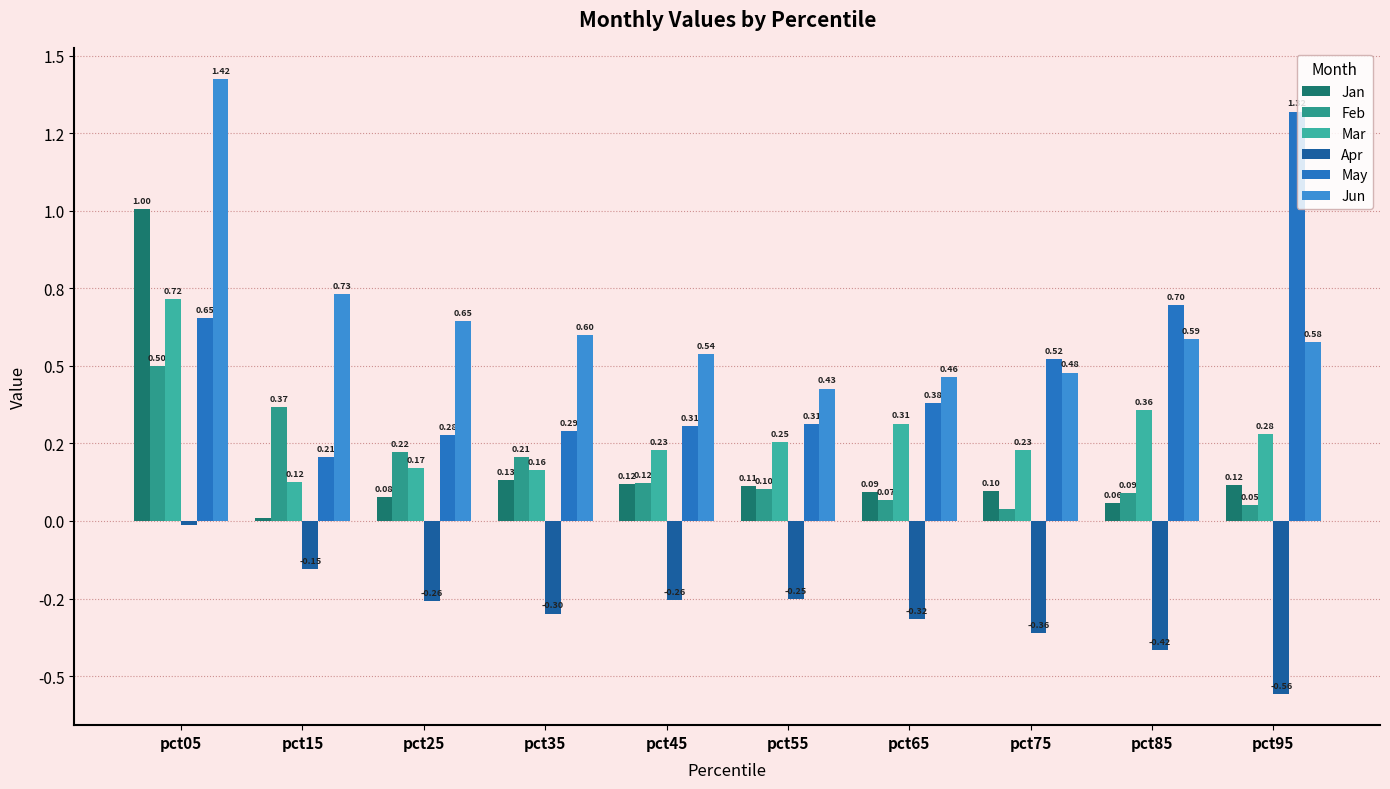

Between pct25 and pct95, which series saw the biggest shift?

May